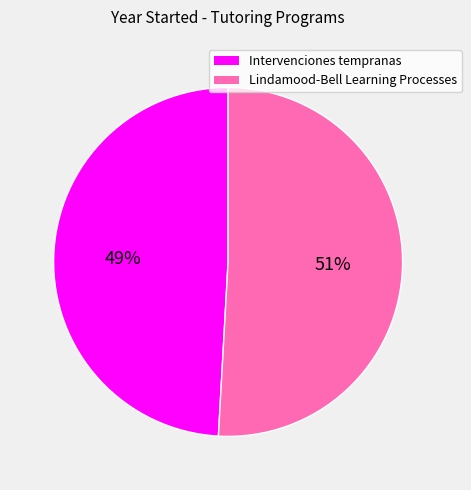

Is there a majority slice in this chart?

Yes